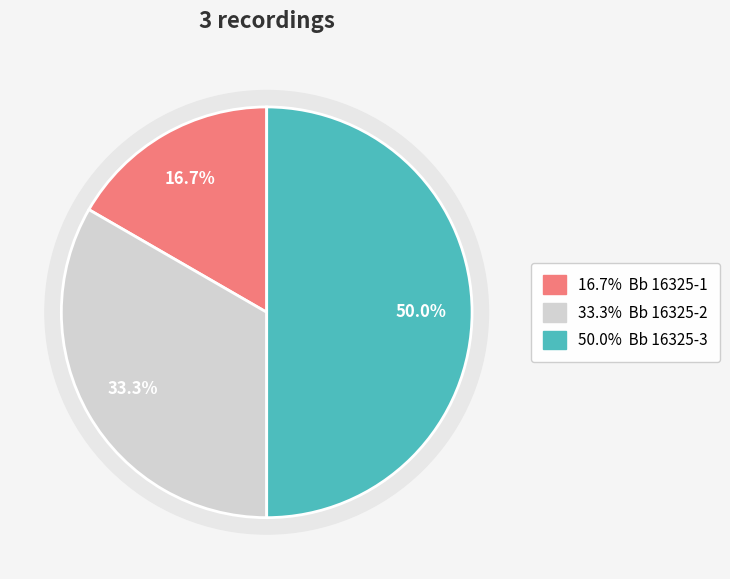

Rank the categories by value from lowest to highest.

Bb 16325-1, Bb 16325-2, Bb 16325-3